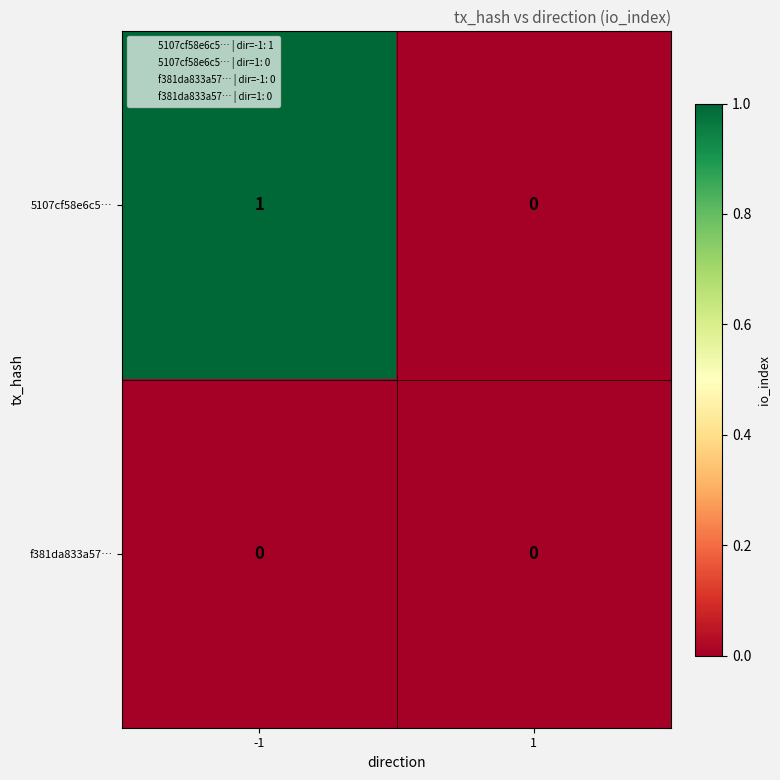

Count the number of data series in this chart.

2